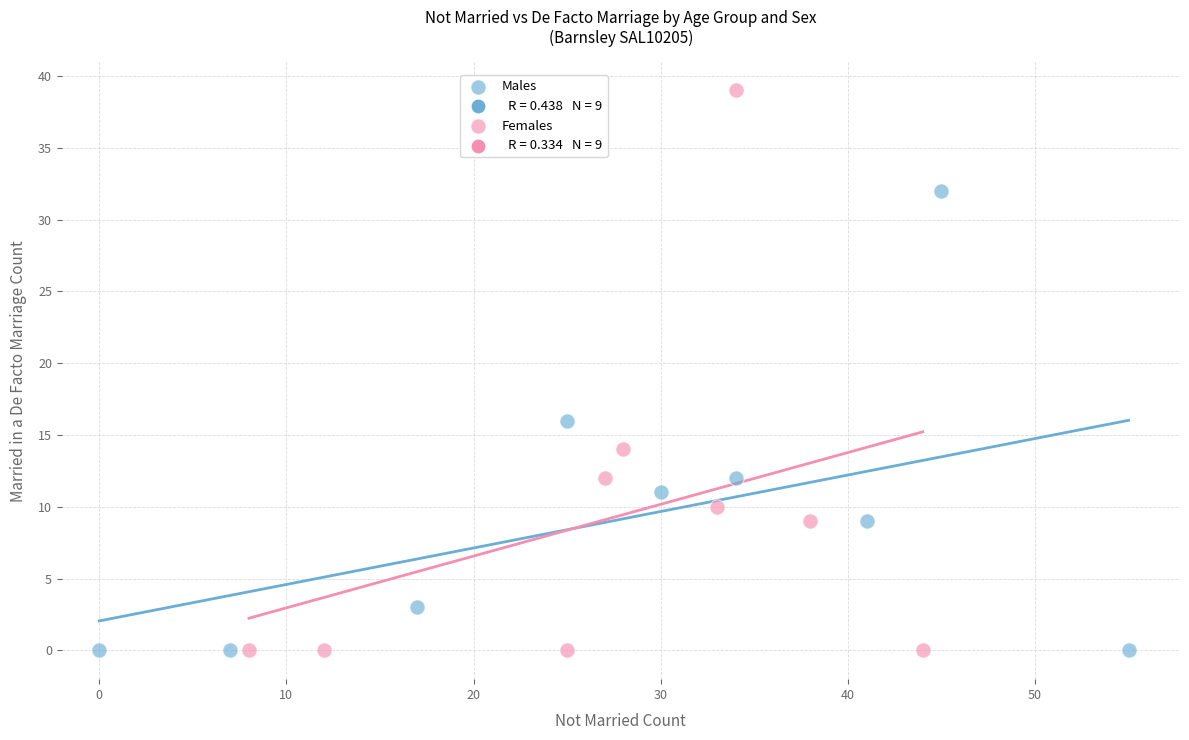

Which series contains the highest Y value?

Females